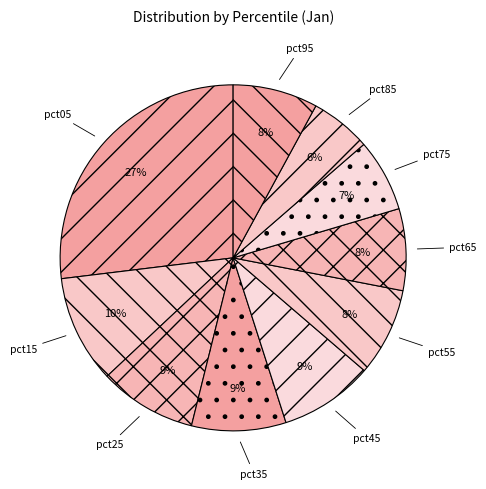

To the nearest percent, what is the difference between the largest and smallest slice percentages?

21%